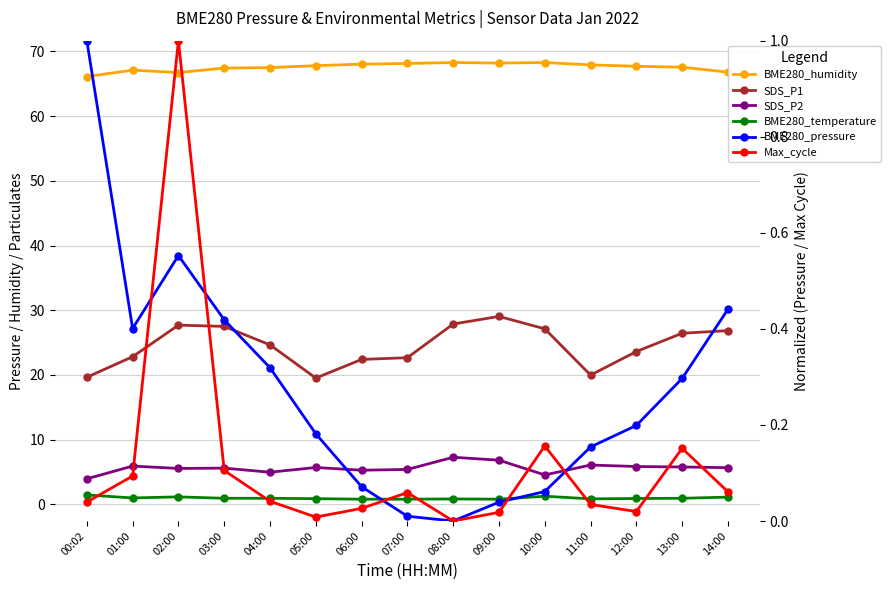

Rank the series at 12:00 from lowest to highest value.

Max_cycle, BME280_pressure, BME280_temperature, SDS_P2, SDS_P1, BME280_humidity